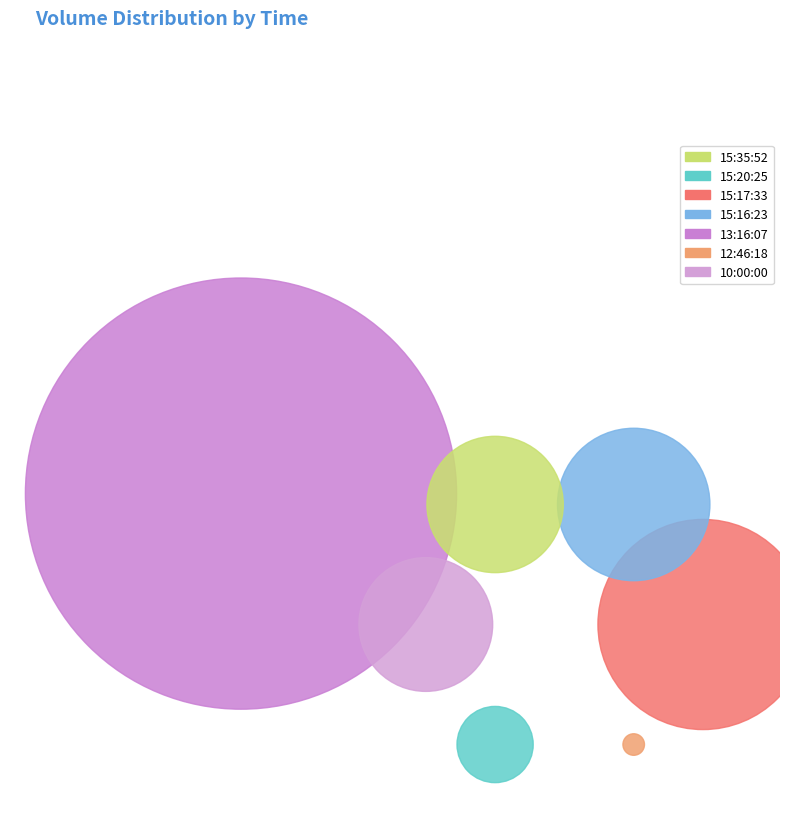

The 10:00:00 slice represents 1% of the pie. True or false?

False